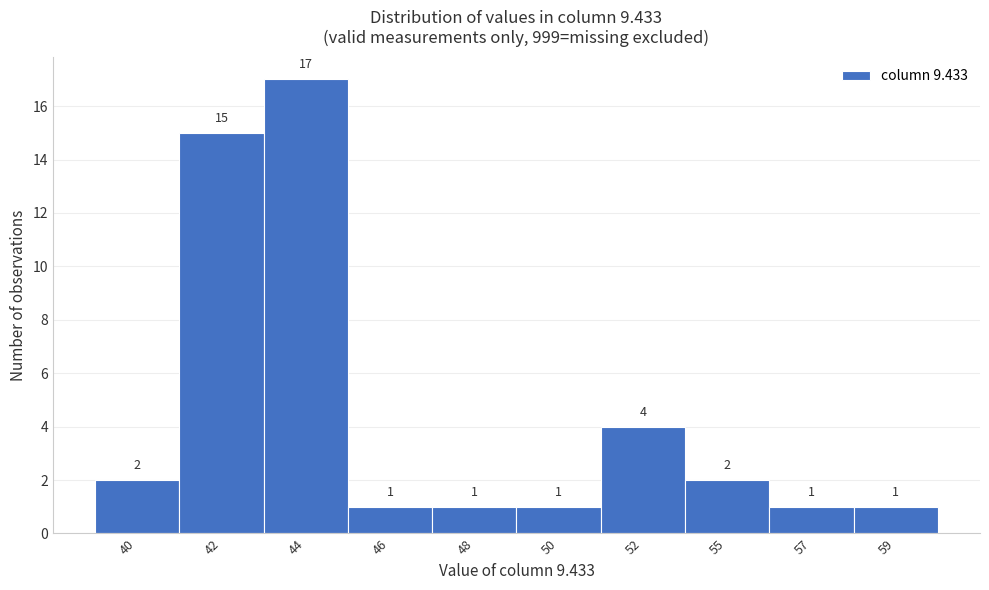

Reading left to right, list all the values displayed in this chart.

40=2	42=15	44=17	46=1	48=1	50=1	52=4	55=2	57=1	59=1